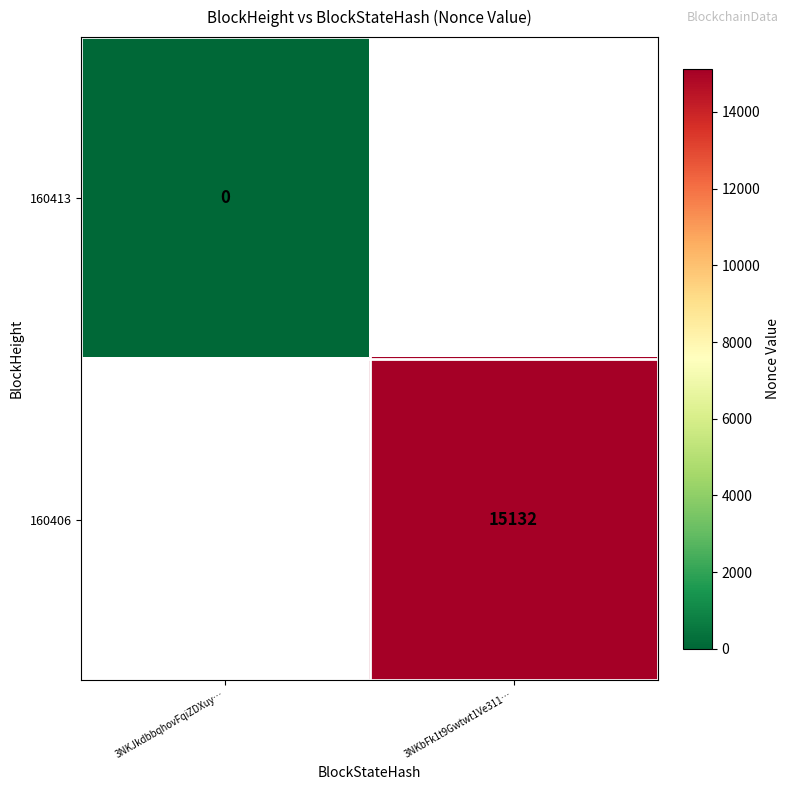

Is the value of 160413 at 3NKJkdbbqhovFqiZDXuy… greater than the value of 160406 at 3NKbFk1t9Gwtwt1Ve311…?

No